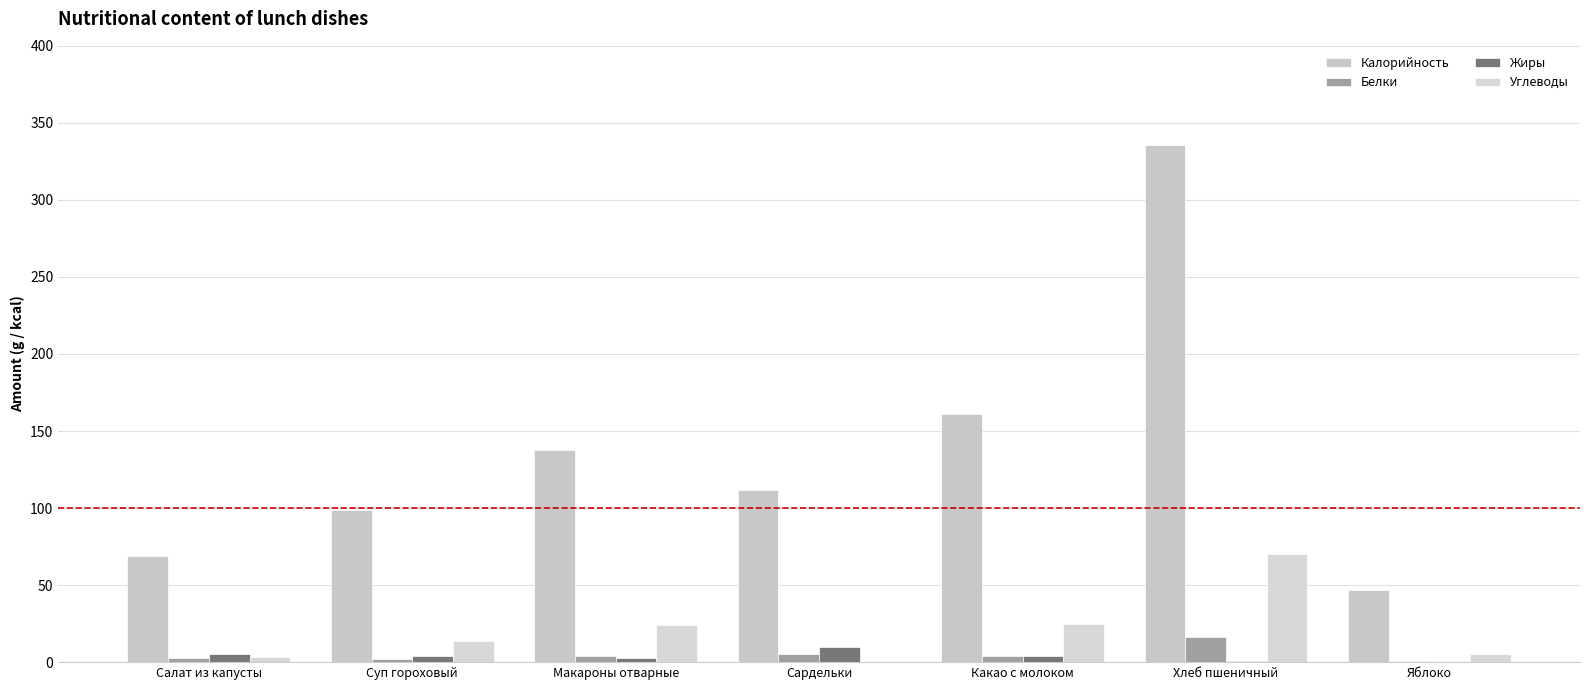

At which label does Жиры first exceed 3?

Салат из капусты